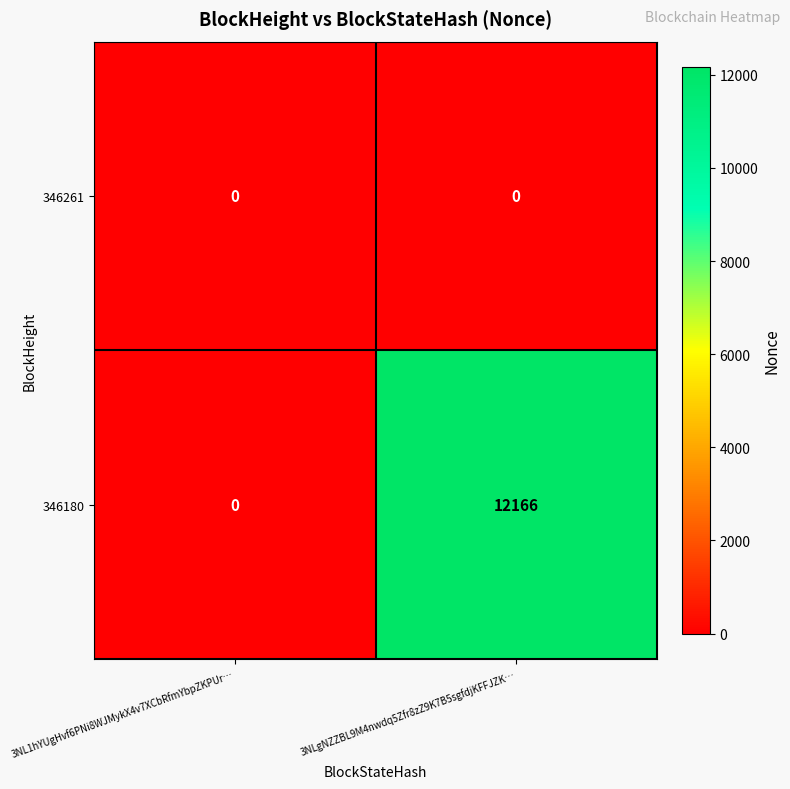

Reading left to right, list all the values displayed in this chart.

346261: 0	0
346180: 0	12166